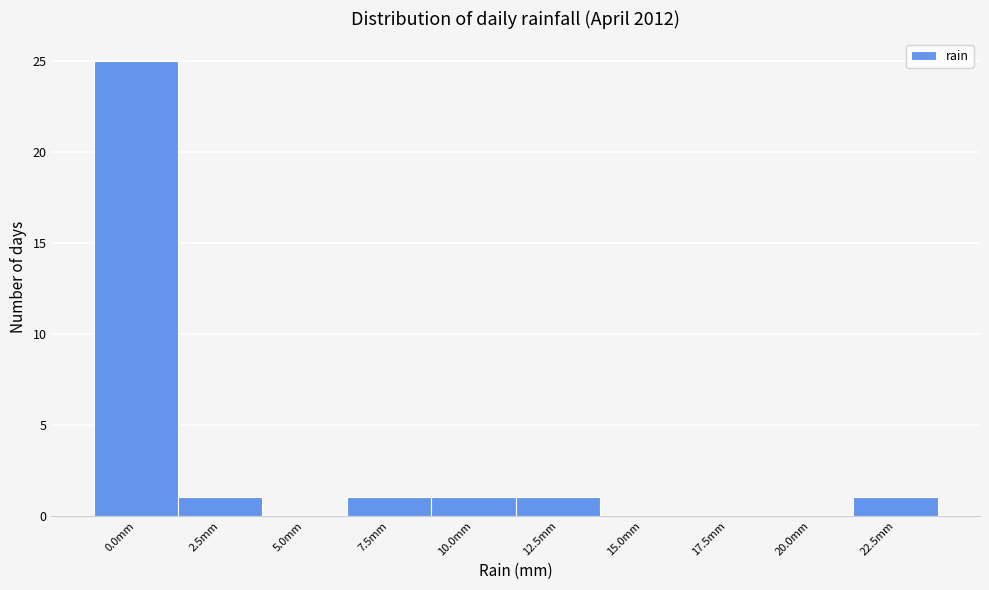

Reading right to left, extract all data points from this chart.

22.5mm=1	20.0mm=0	17.5mm=0	15.0mm=0	12.5mm=1	10.0mm=1	7.5mm=1	5.0mm=0	2.5mm=1	0.0mm=25